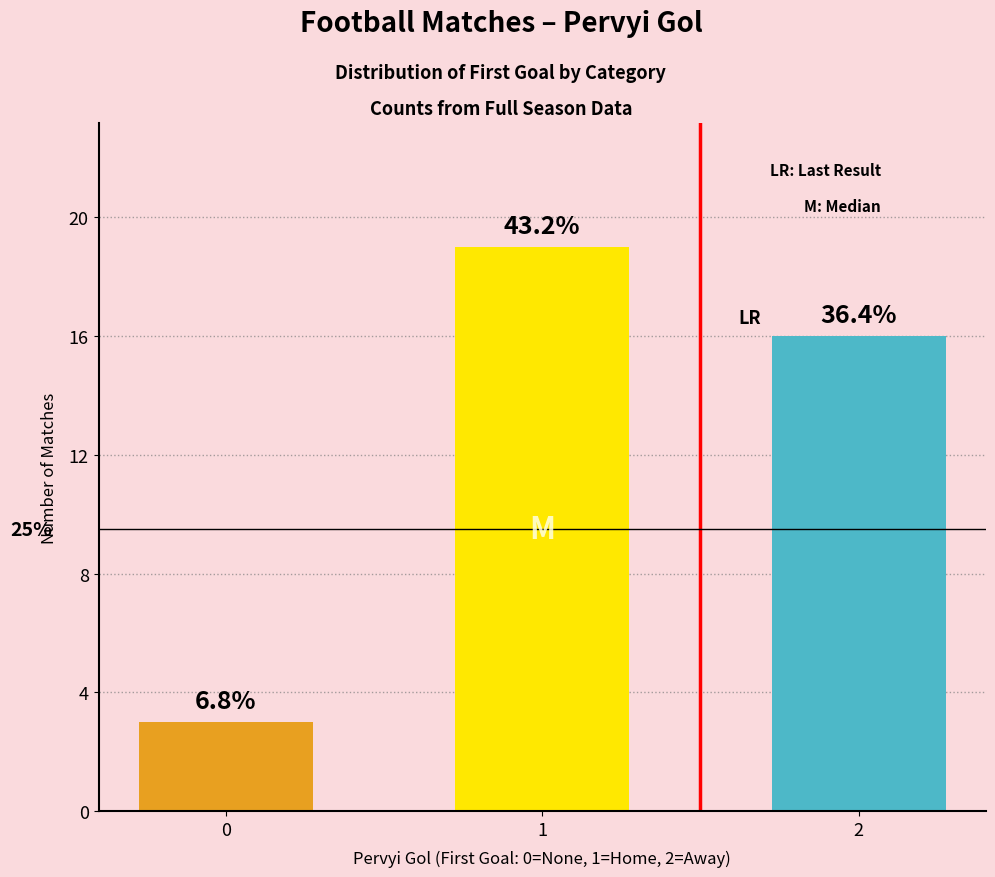

Are the bars grouped side by side (vs. stacked)?

No